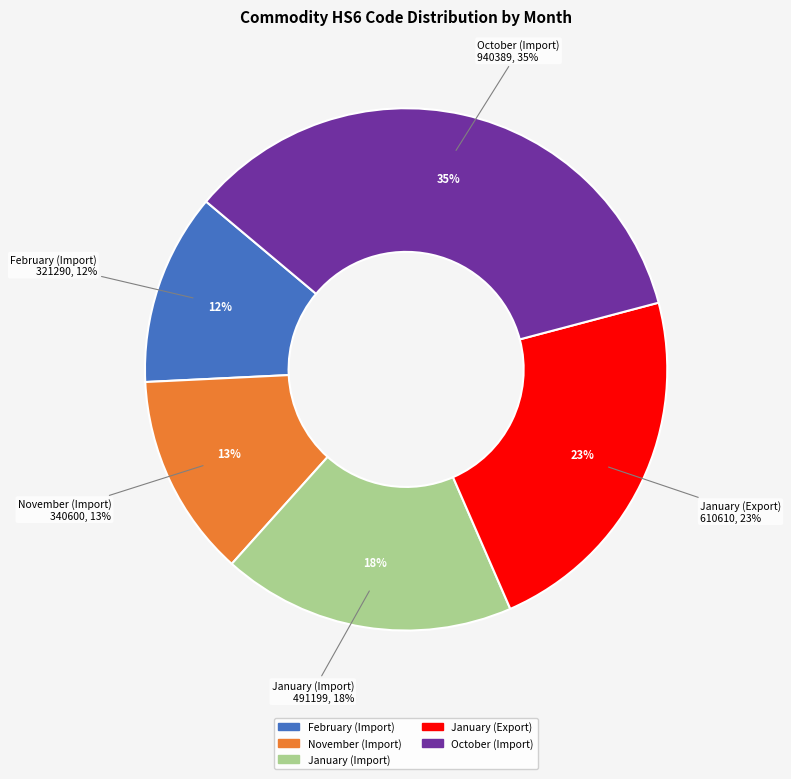

The January (Export) slice represents 16% of the pie. True or false?

False